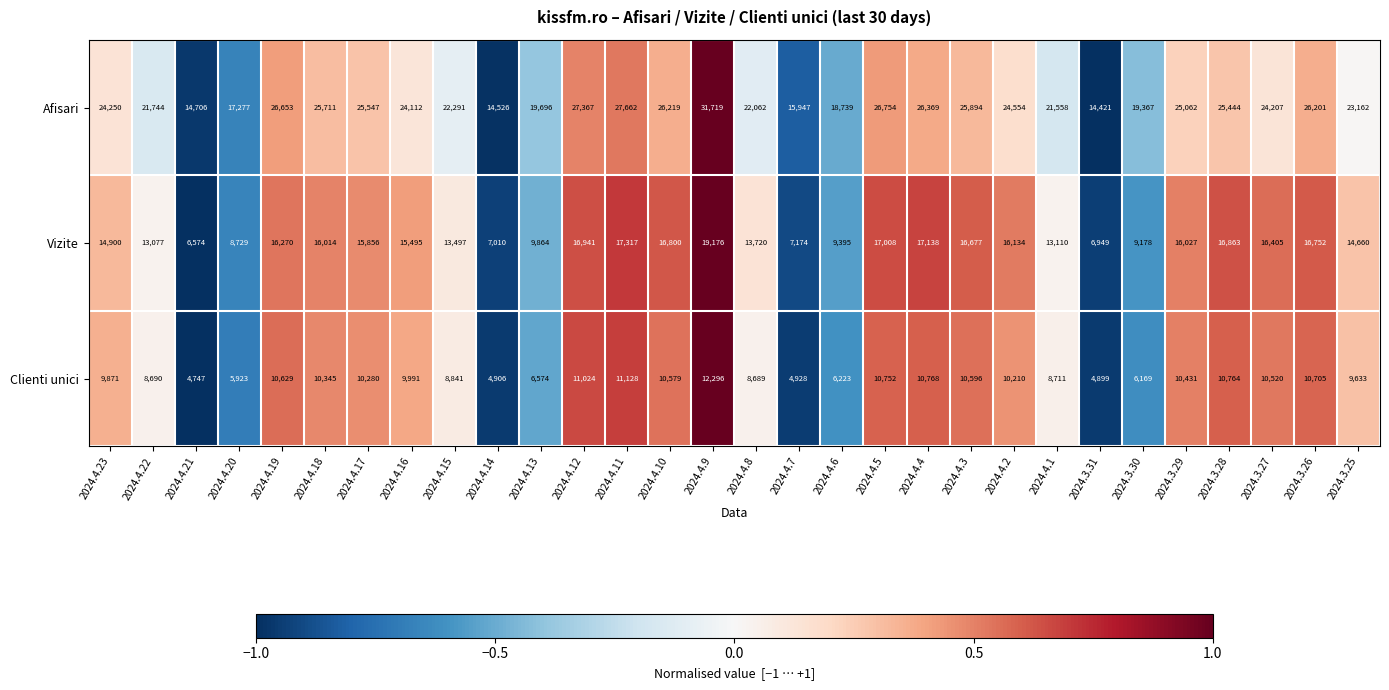

What is the greatest value displayed?

31719